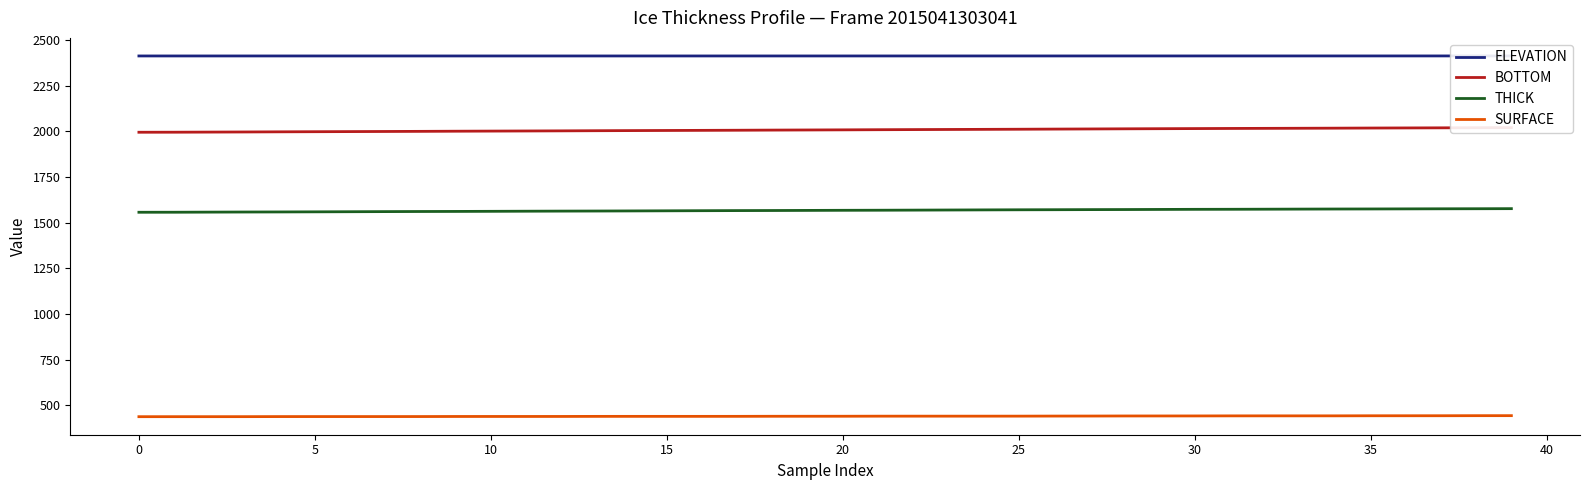

Rank the series by their average value, from highest to lowest.

ELEVATION, BOTTOM, THICK, SURFACE